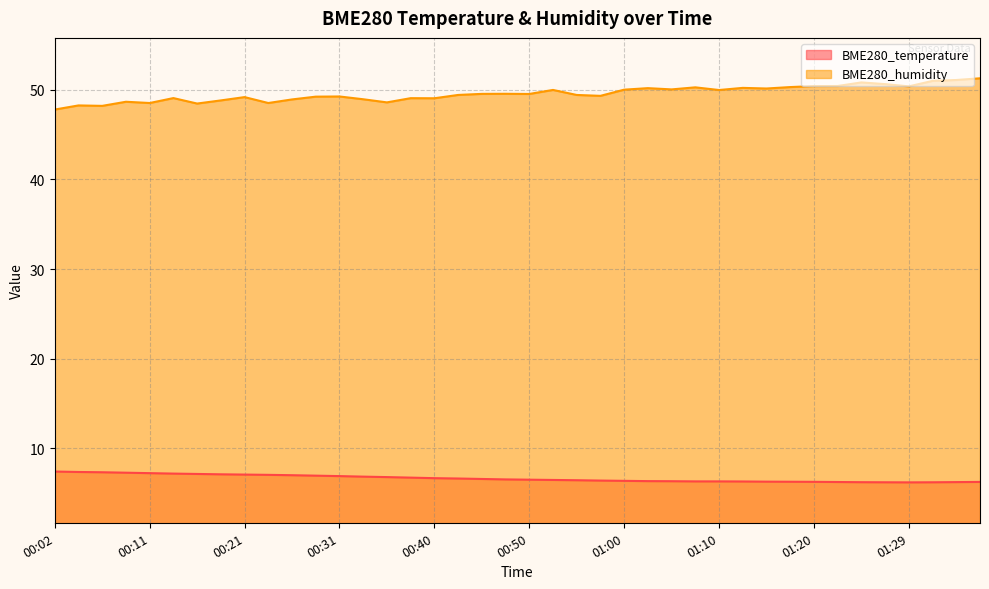

Reading right to left, list all the values displayed in this chart.

BME280_temperature: 6.2	6.2	6.2	6.2	6.2	6.2	6.2	6.2	6.2	6.2	6.3	6.3	6.3	6.3	6.3	6.3	6.4	6.4	6.4	6.5	6.5	6.5	6.6	6.6	6.7	6.8	6.8	6.9	6.9	7.0	7.0	7.0	7.1	7.1	7.2	7.2	7.2	7.3	7.3	7.4
BME280_humidity: 51.3	51.1	51.0	50.4	50.6	50.8	50.4	50.4	50.3	50.2	50.2	50.0	50.3	50.1	50.2	50.0	49.3	49.4	50.0	49.5	49.6	49.6	49.4	49.1	49.1	48.6	49.0	49.3	49.2	48.9	48.5	49.2	48.8	48.5	49.1	48.5	48.7	48.2	48.3	47.8